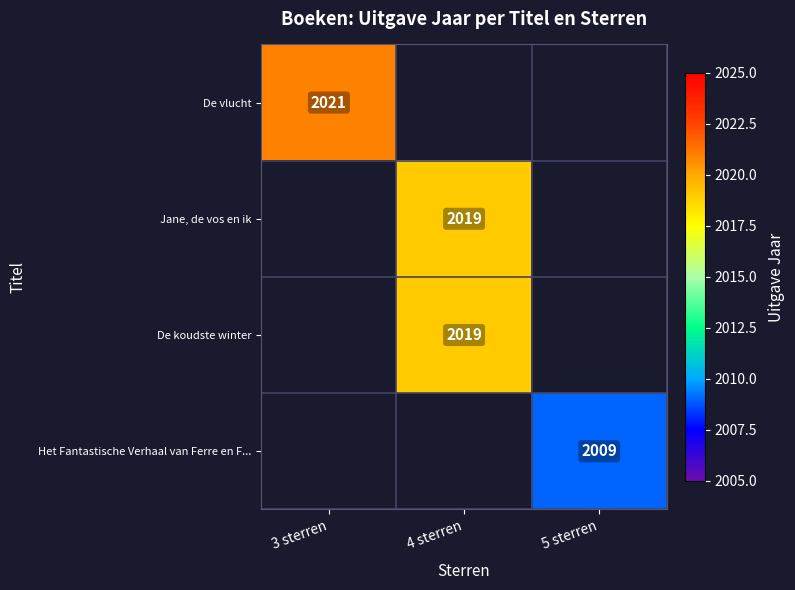

Between 4 sterren and 5 sterren, which is larger?

5 sterren